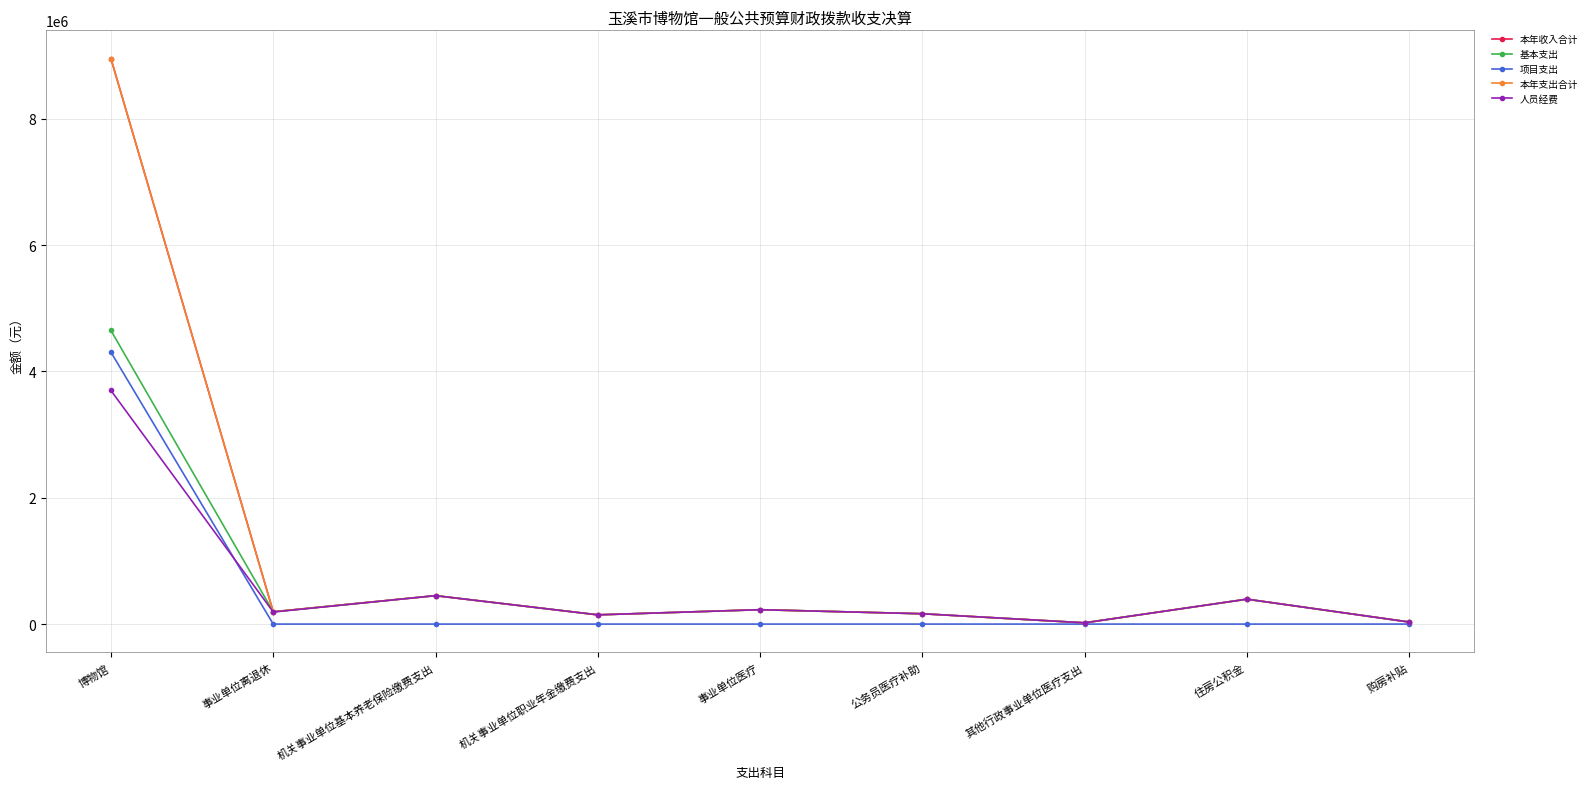

Is the value of 人员经费 at 机关事业单位基本养老保险缴费支出 greater than the value of 项目支出 at 机关事业单位基本养老保险缴费支出?

Yes